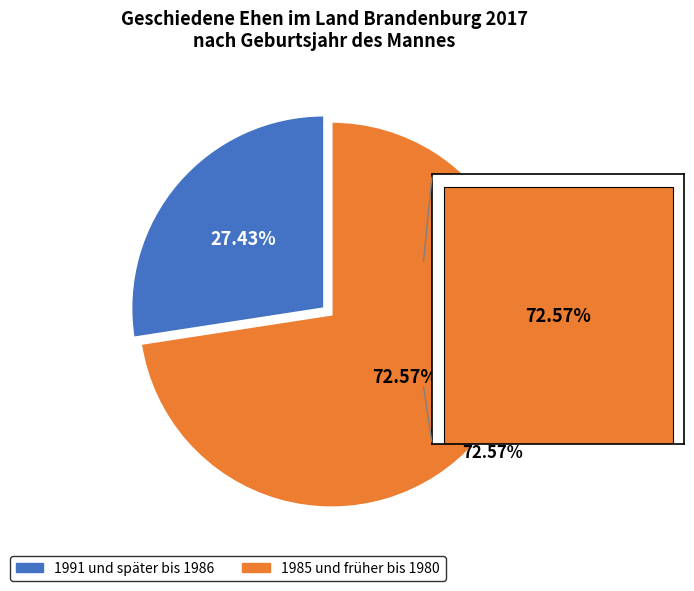

The 1985 slice represents 14% of the pie. True or false?

False